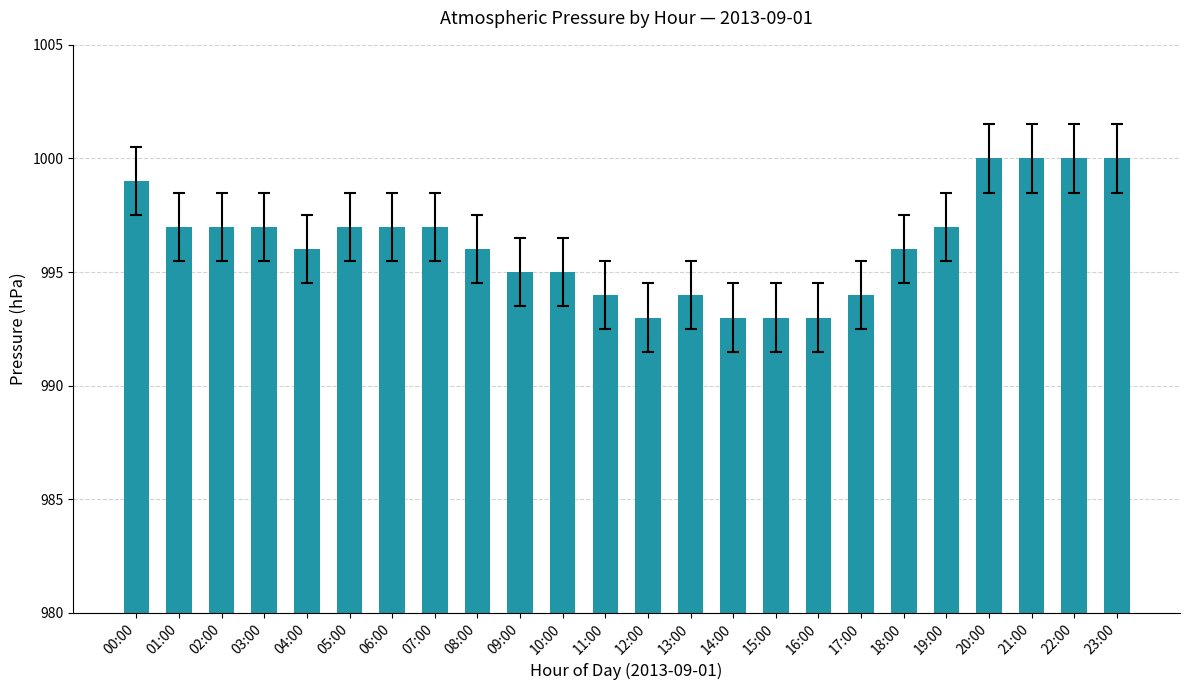

What is the average value?

996